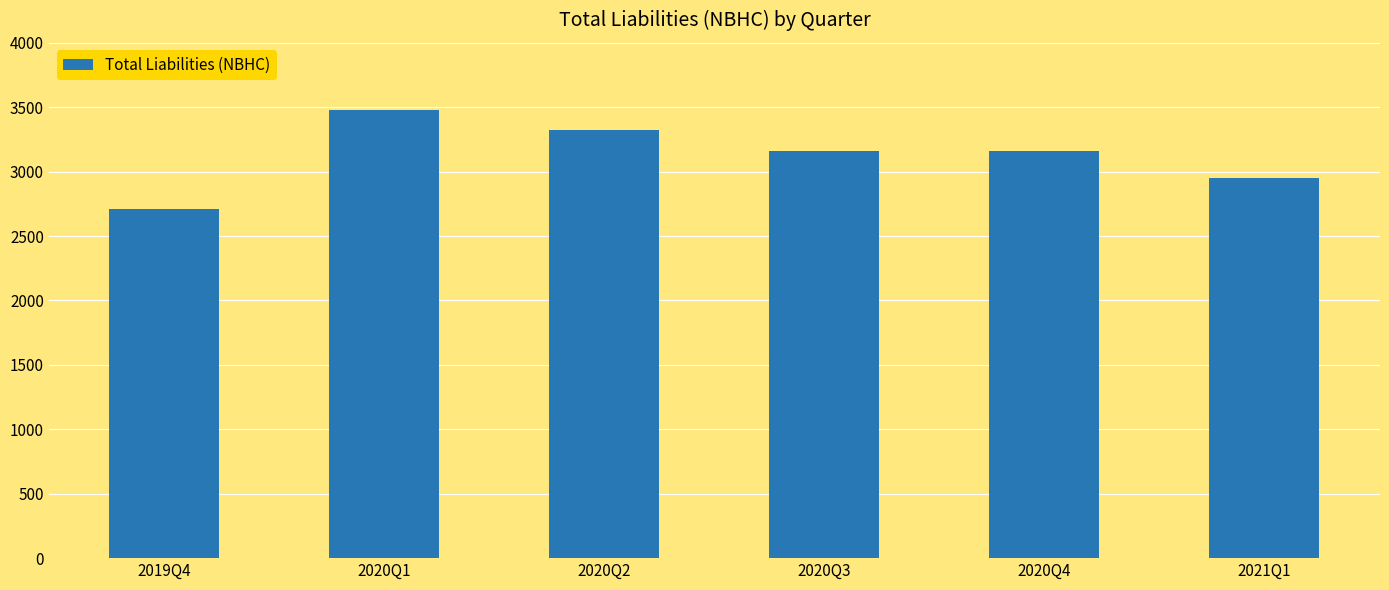

Is it true that the value at 2020Q3 is 5534?

False